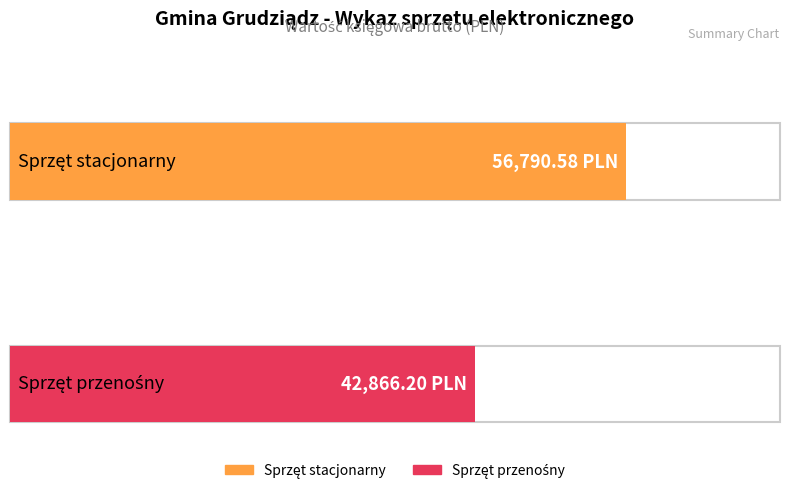

Which has a higher value, Sprzęt stacjonarny or Sprzęt przenośny?

Sprzęt stacjonarny